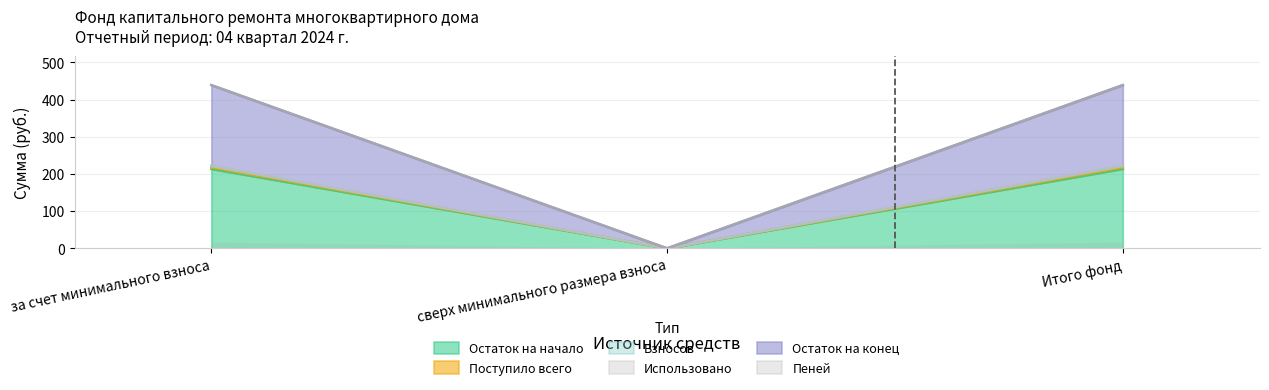

Which series has the widest spread of values?

Поступило всего